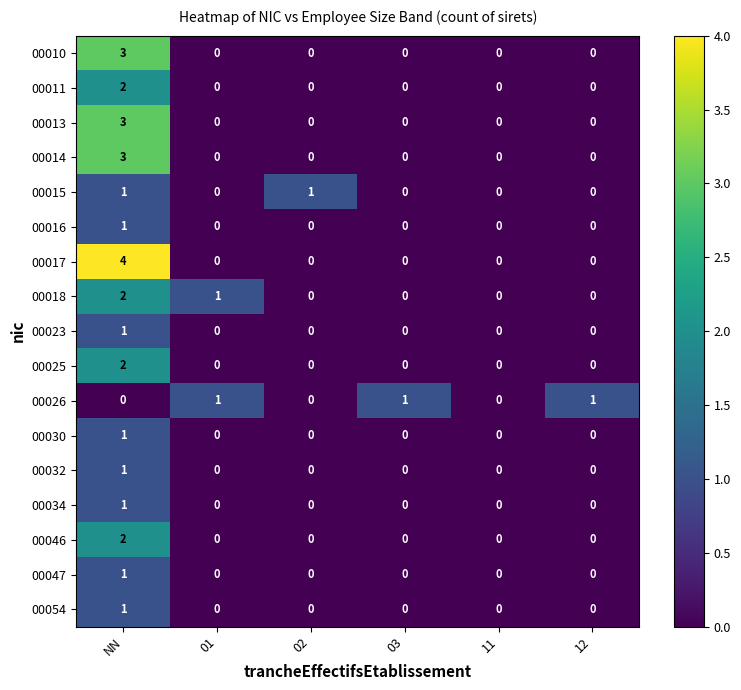

At which category is the sum across all series the highest?

NN